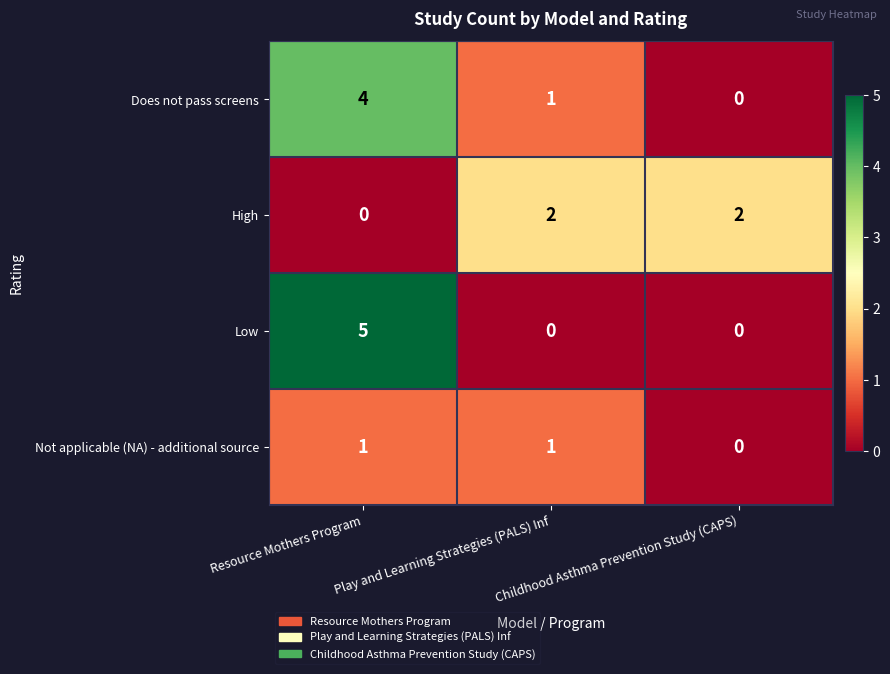

Which series has the largest range (max minus min)?

Low